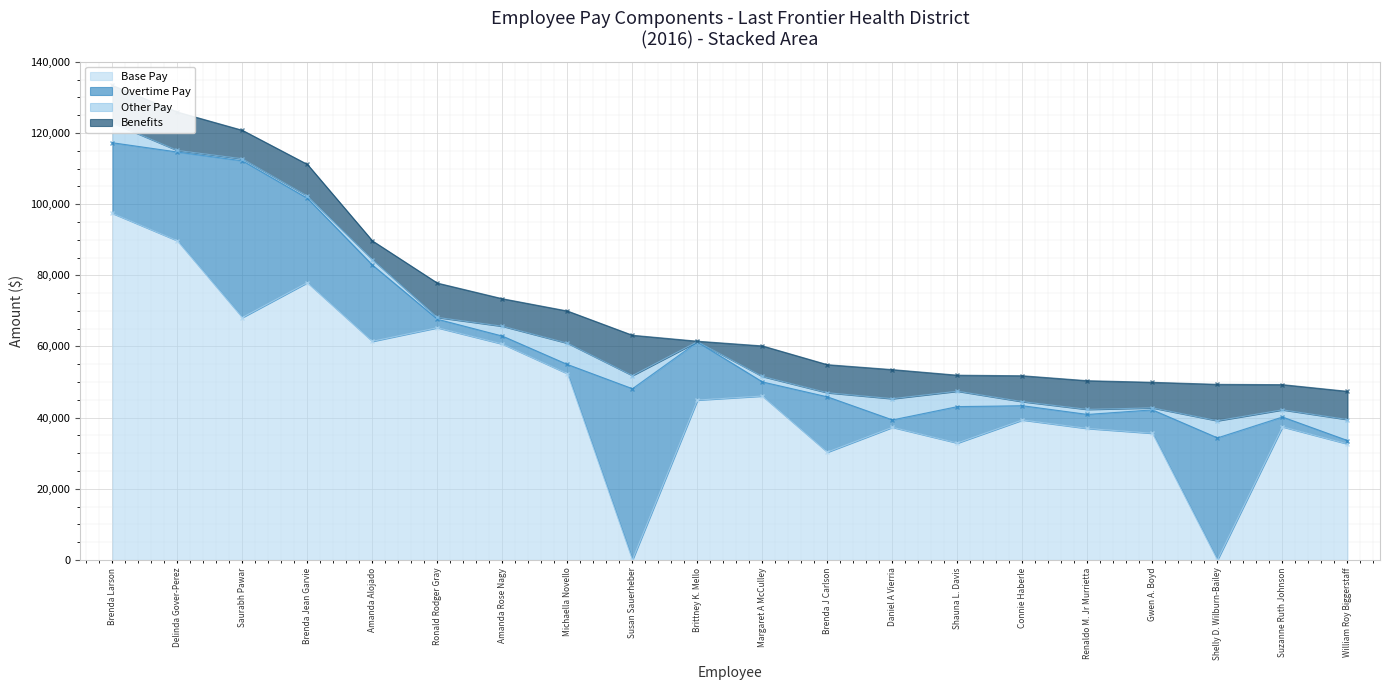

What is the average value of the Benefits series?

7920.8